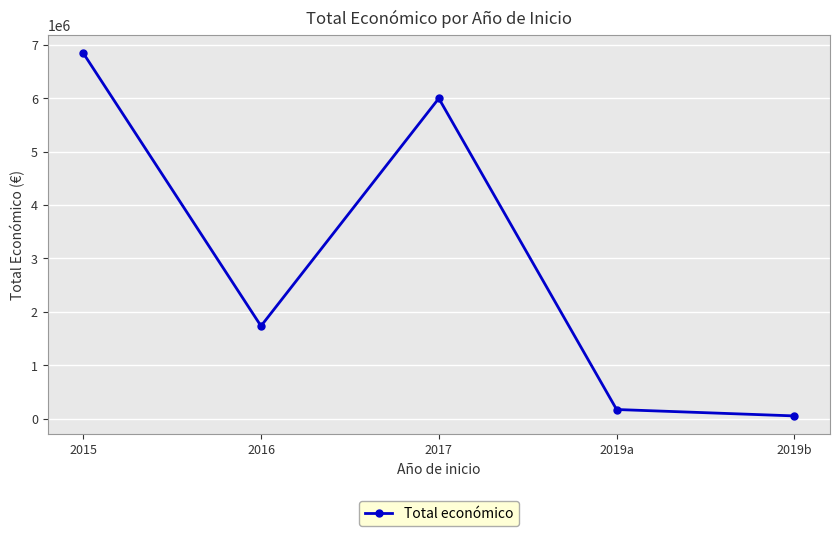

What is the smallest value displayed?

50000